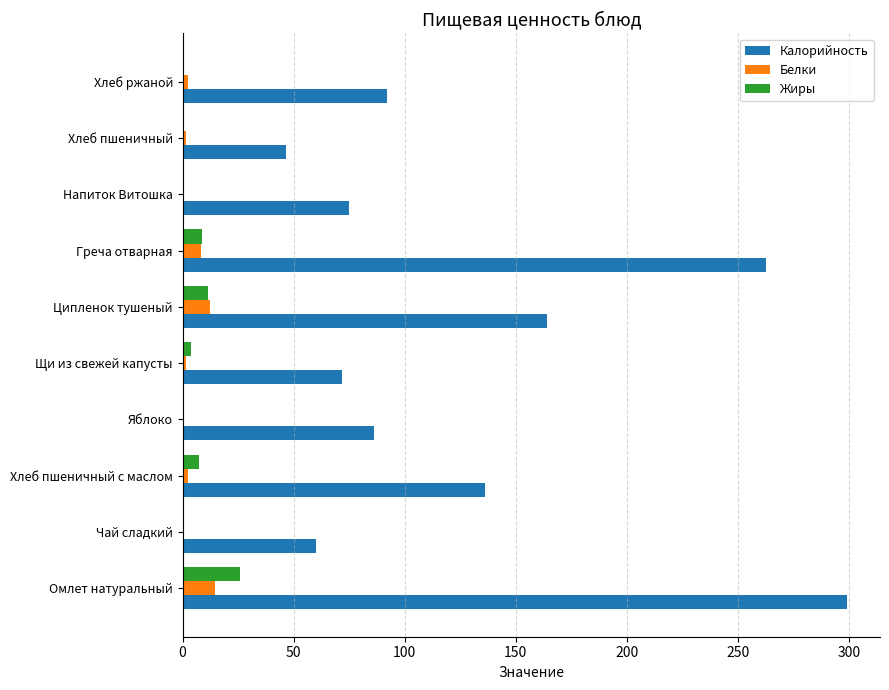

What is the sum of all Белки values?

43.3